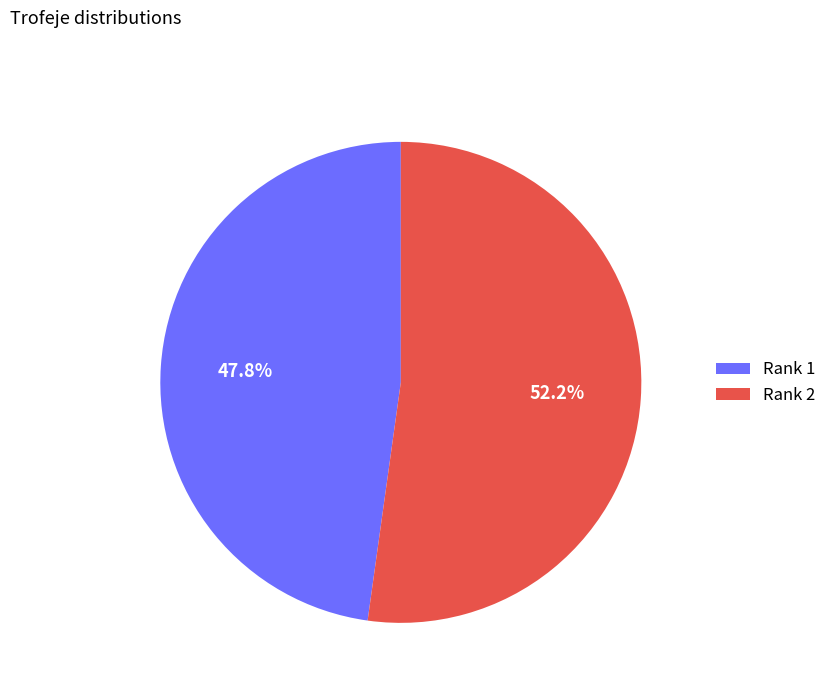

Is there a majority slice in this chart?

Yes